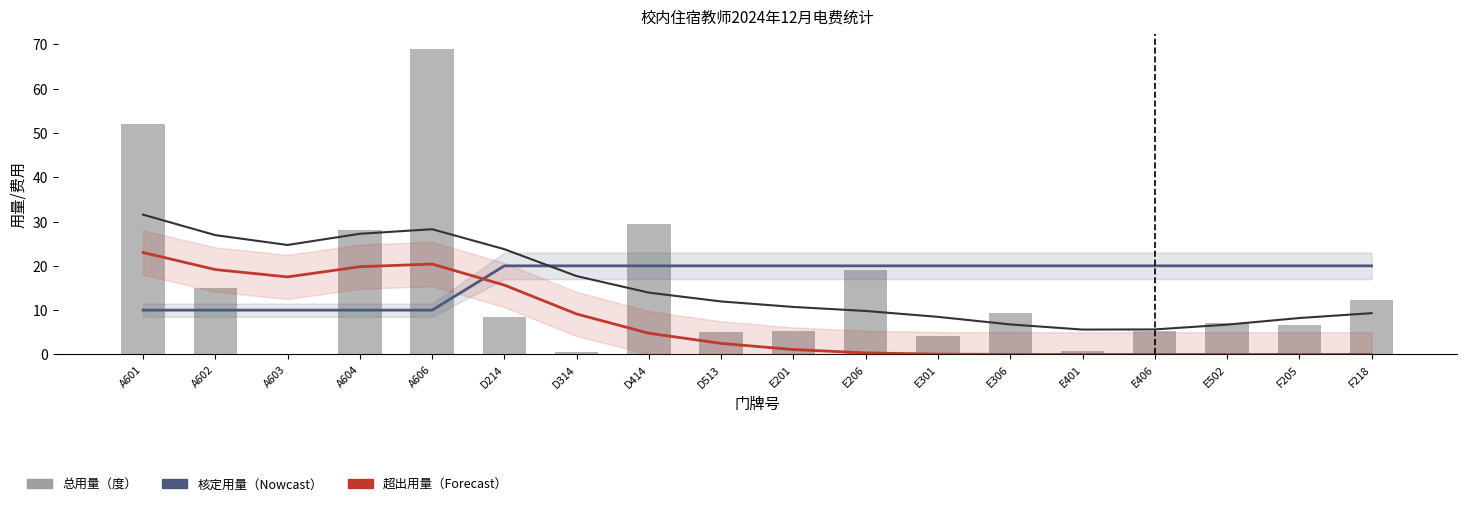

What is the approximate value of 核定用量（度） at A603?

10.0